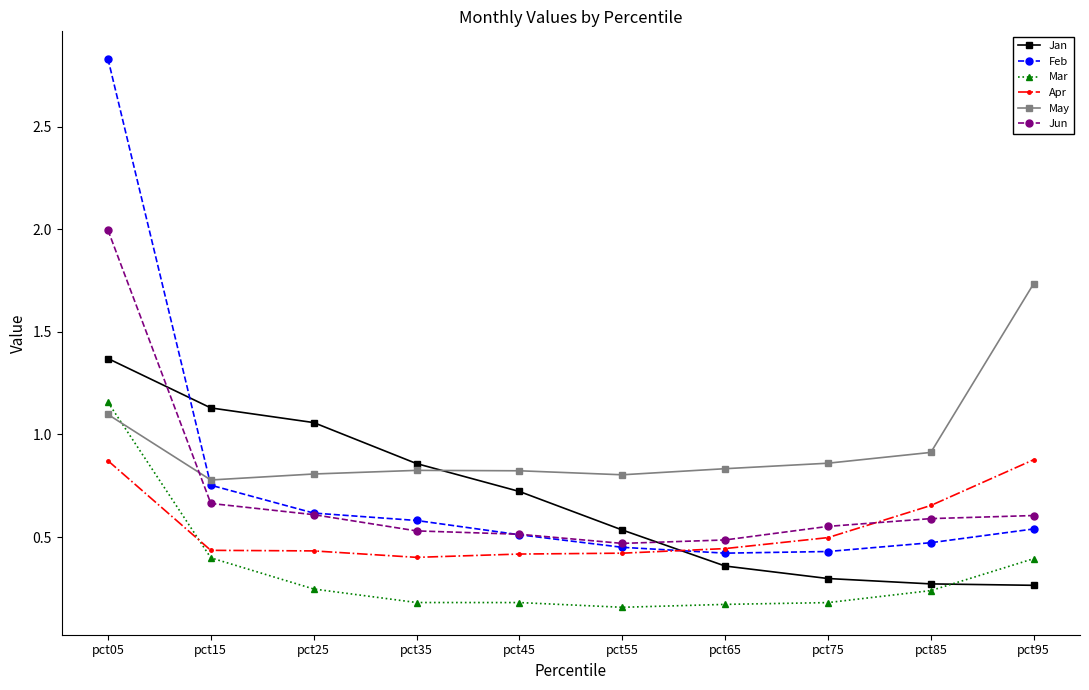

At pct85, list the series in order from largest to smallest.

May, Apr, Jun, Feb, Jan, Mar